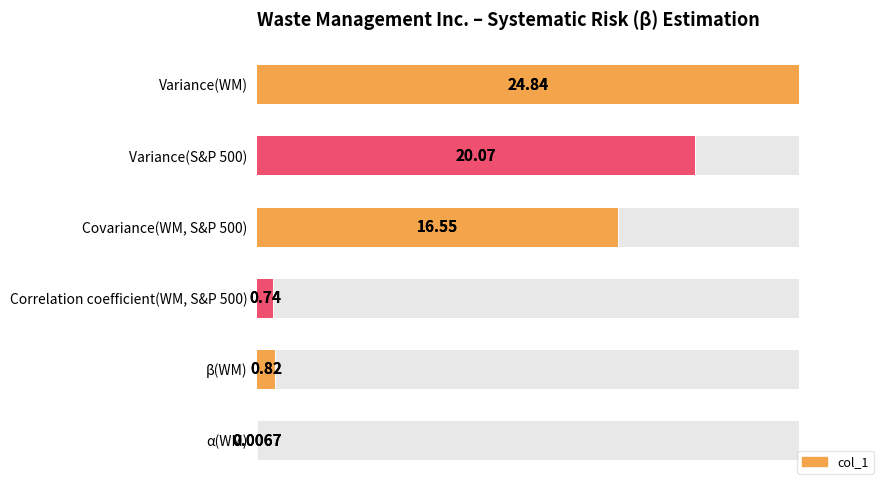

Does the chart contain stacked bars?

No